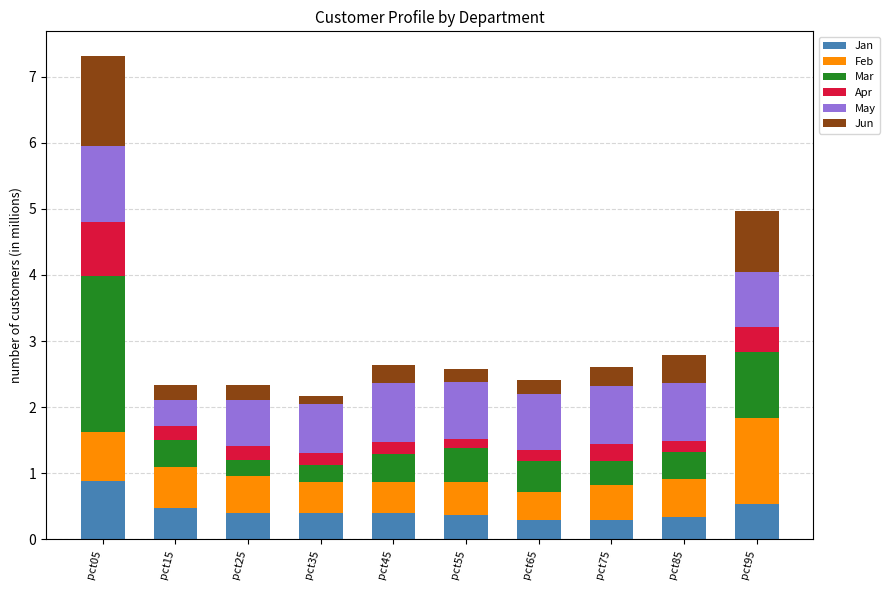

At which category is the sum across all series the highest?

pct05